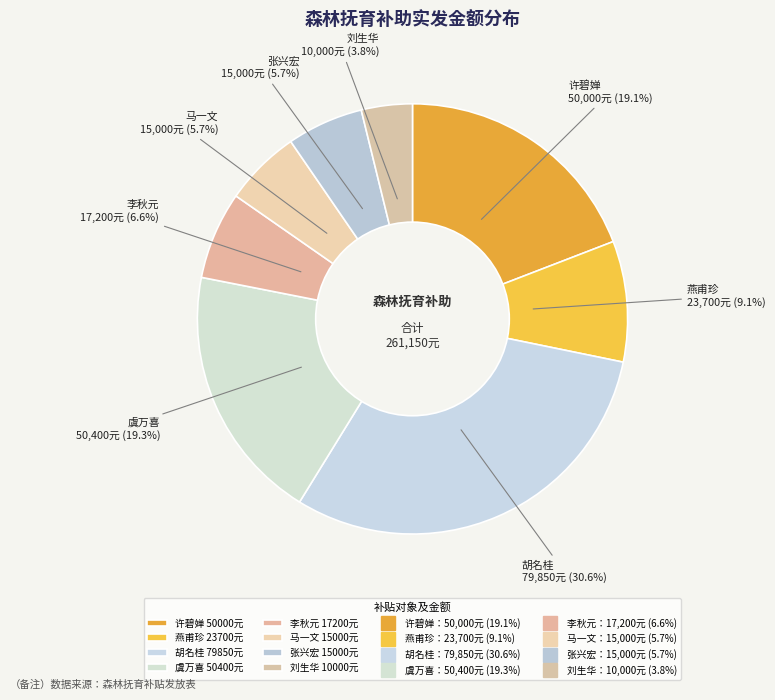

How many slices are in this pie chart?

8